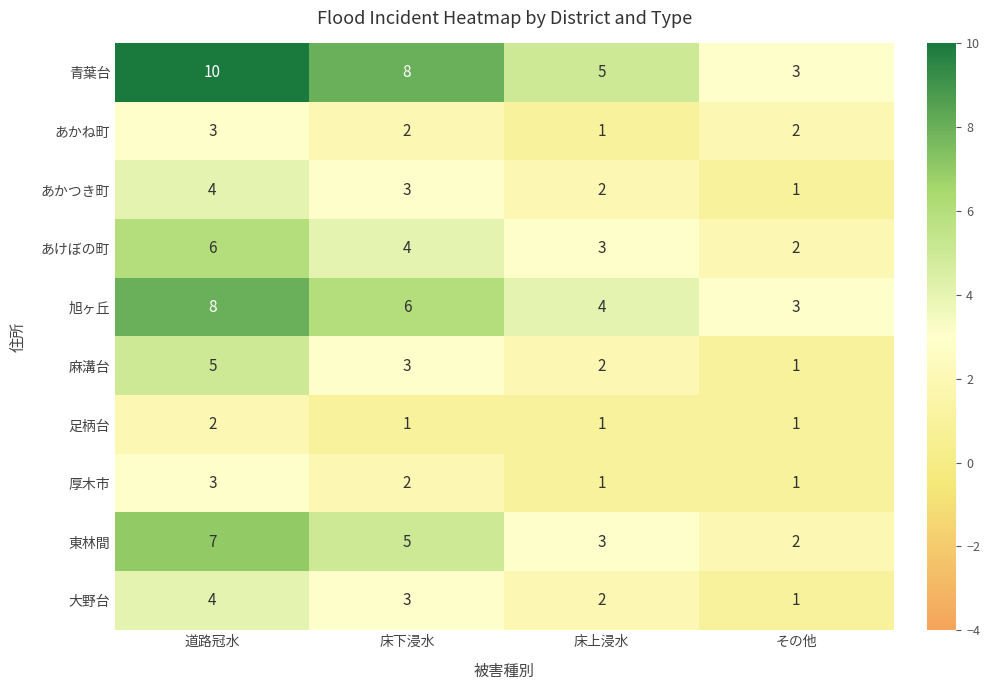

At which category does the chart reach its peak across all series?

道路冠水